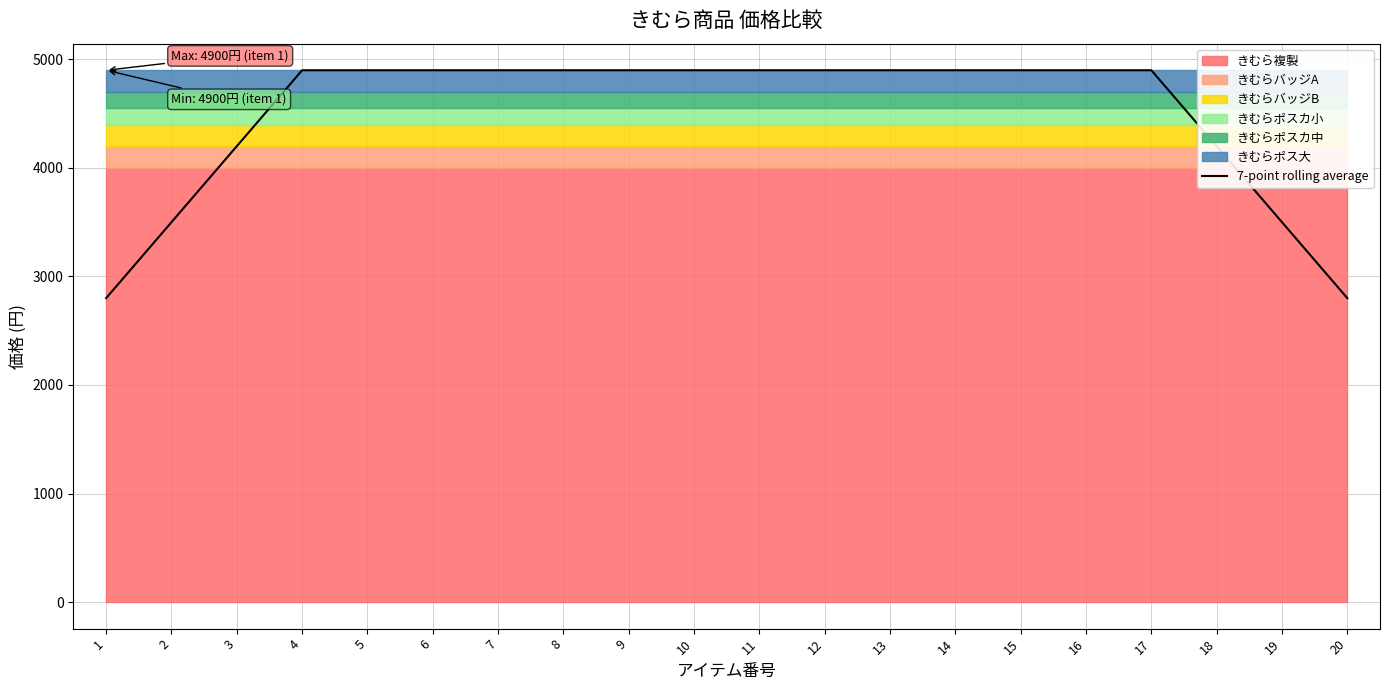

Is it true that the value at 17 is 4900?

True